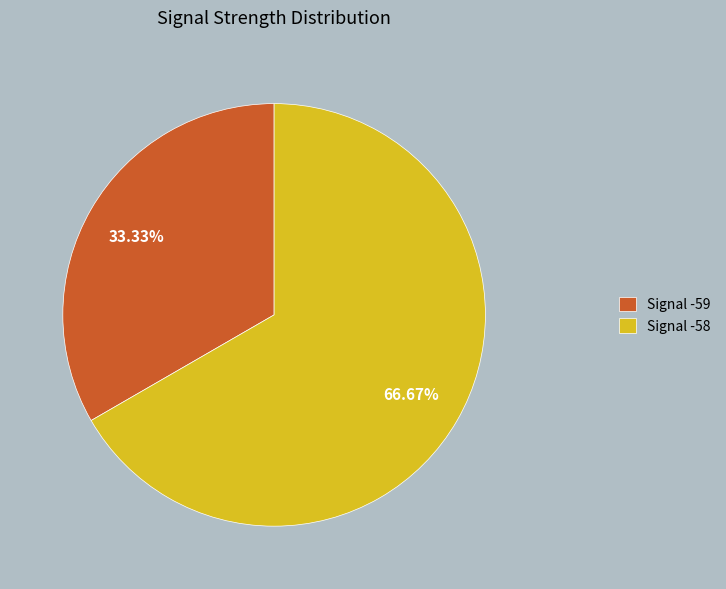

Which category accounts for the majority?

Signal -58